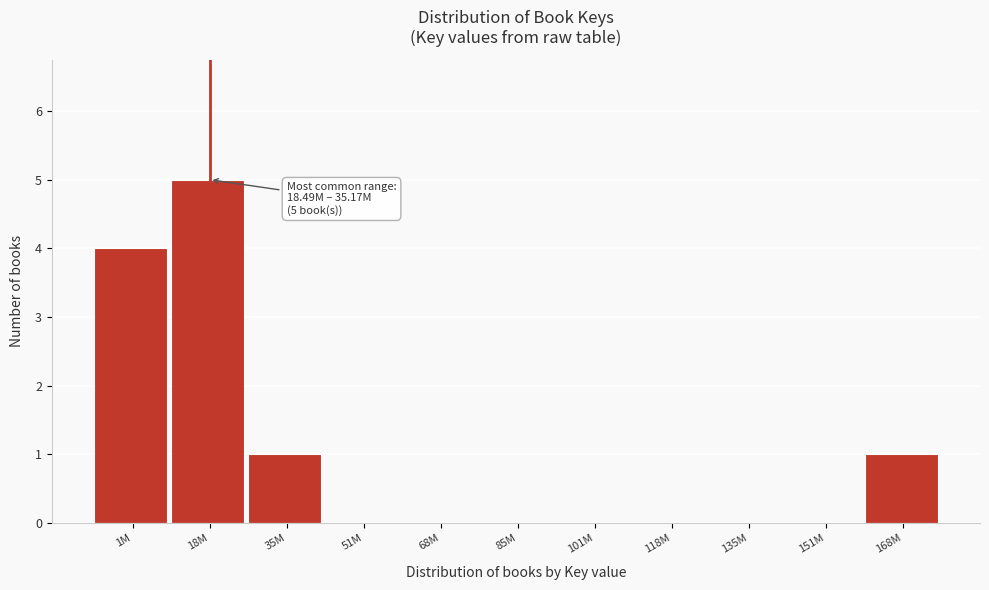

Reading right to left, what are all the values shown in this chart?

168M=1	151M=0	135M=0	118M=0	101M=0	85M=0	68M=0	51M=0	35M=1	18M=5	1M=4